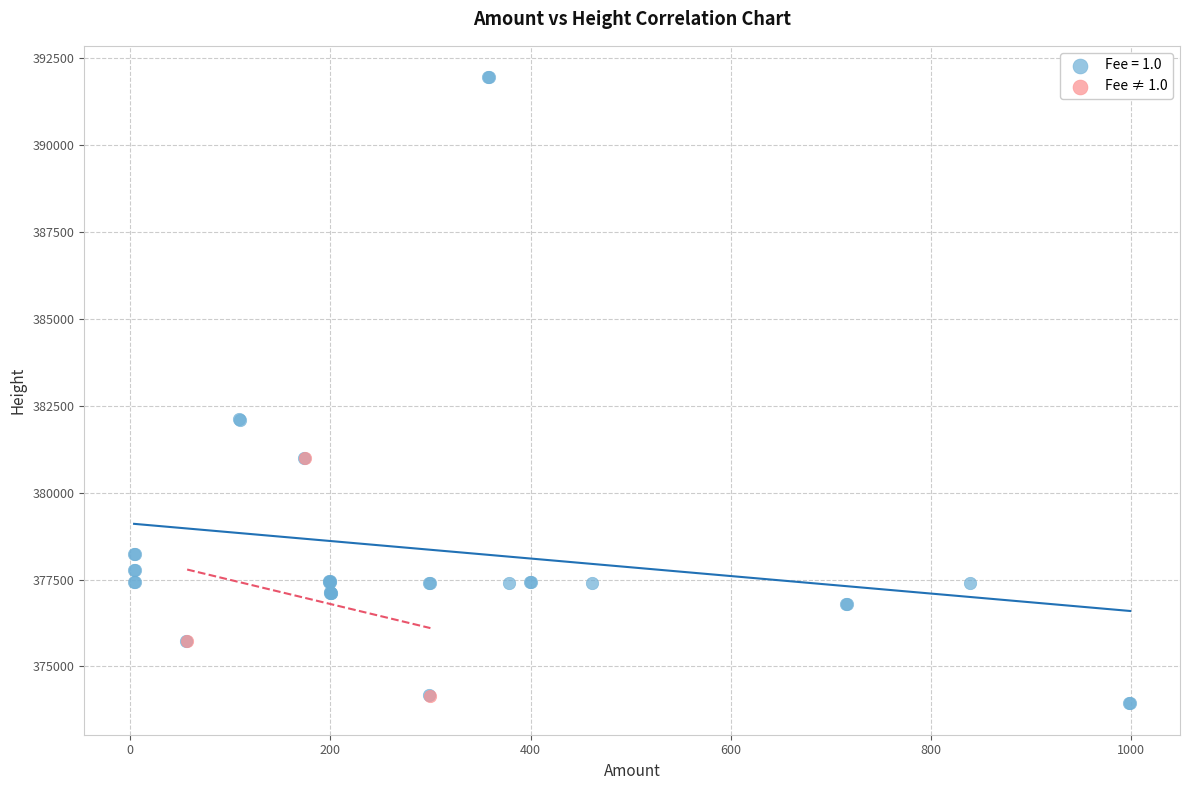

Which series contains the highest Y value?

Fee = 1.0